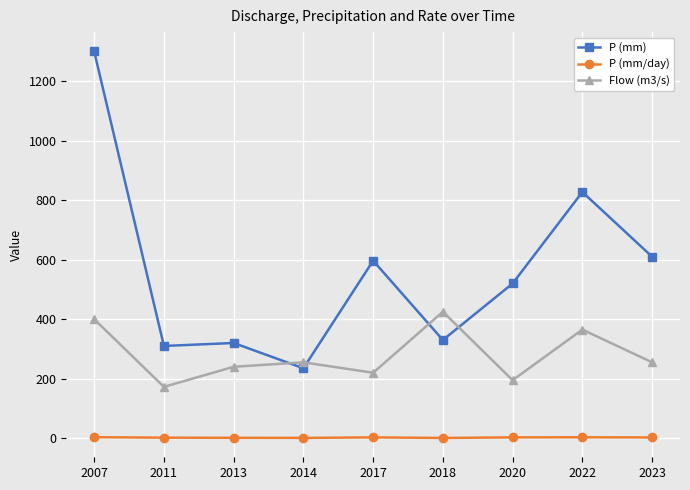

Rank the series by their average value, from lowest to highest.

P (mm/day), Flow (m3/s), P (mm)